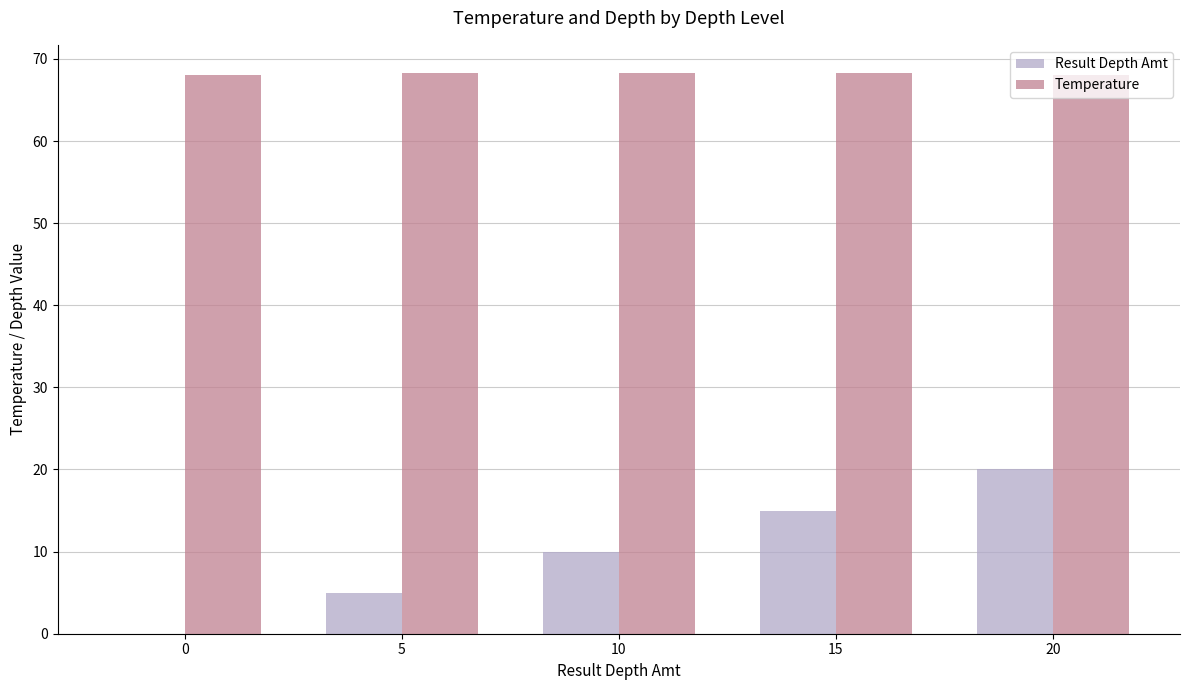

What is the sum of all Result Depth Amt values?

50.0